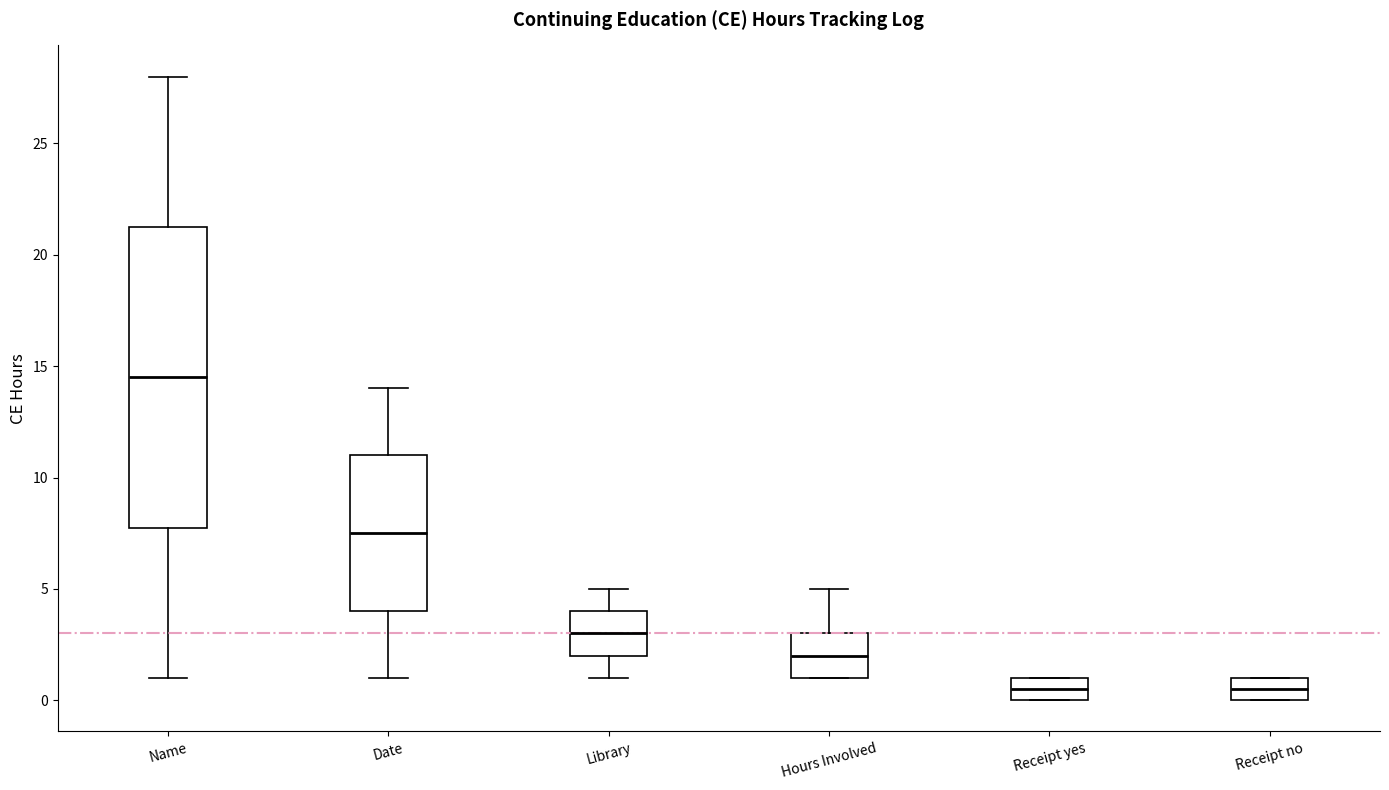

Where is the lower edge of the box for Hours Involved on the y-axis? The values are not printed on the chart, so give them approximately, as read against the axis.

1.0